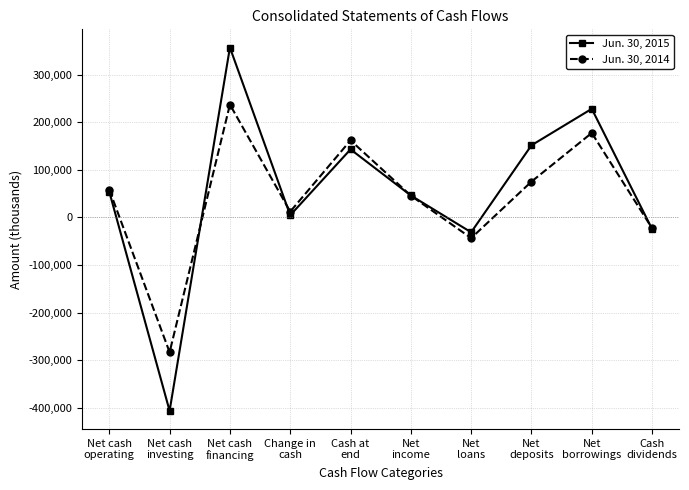

Is it true that Jun. 30, 2014 equals 75251 at Net
deposits?

True